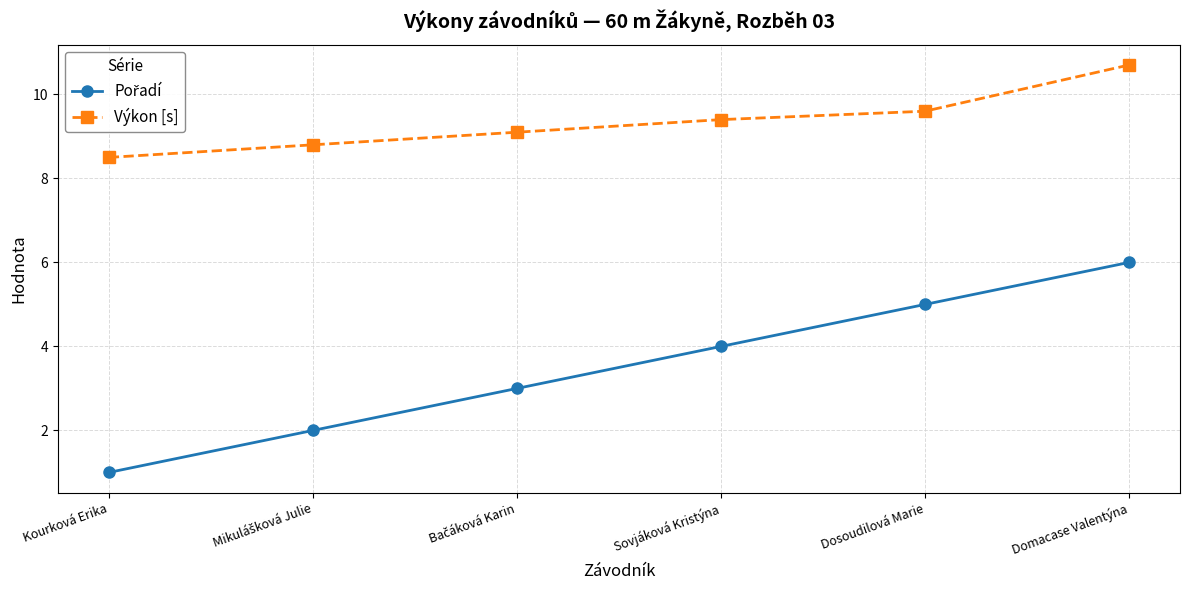

Count the number of categories in the chart.

6